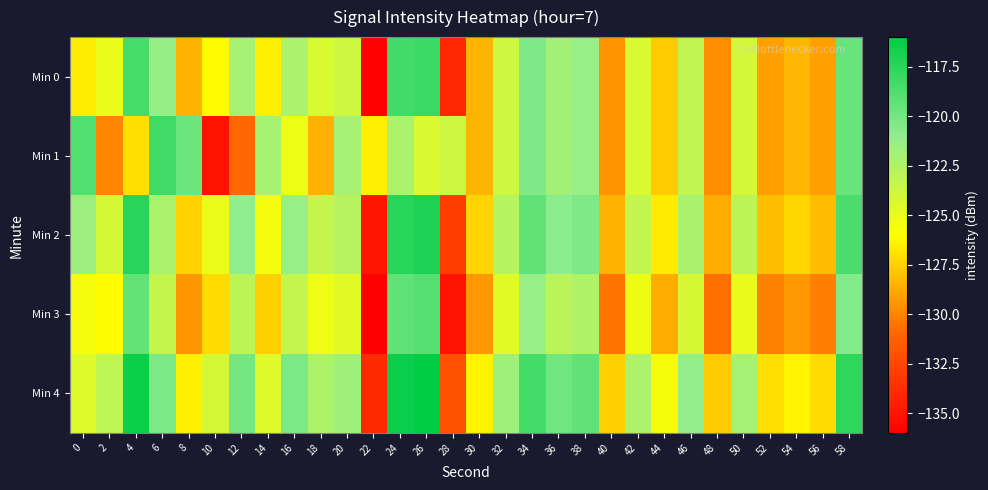

Which series has the largest total across all categories?

Min 4